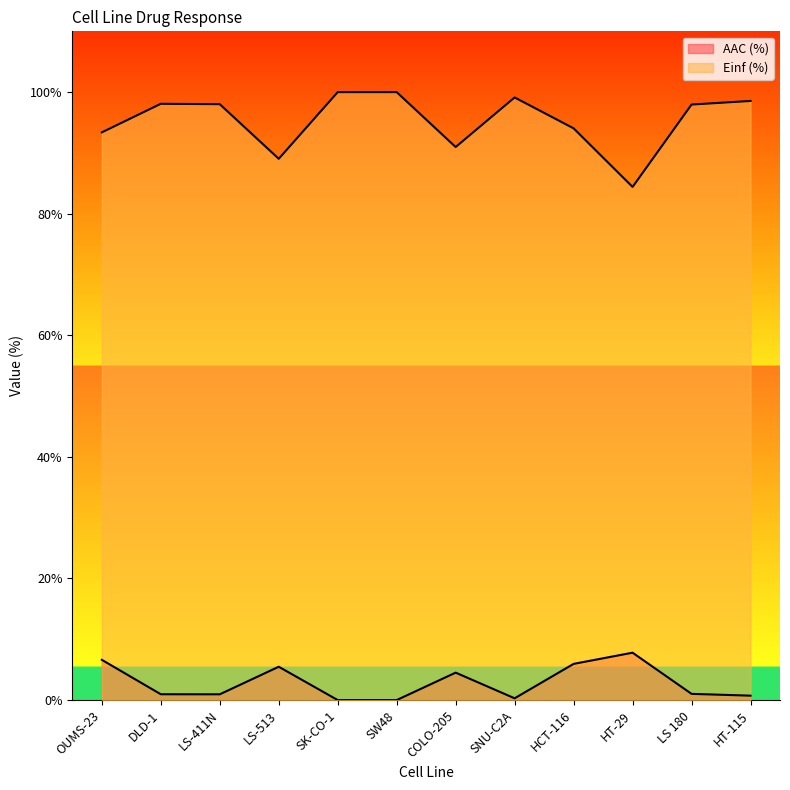

How many series are shown in this chart?

2